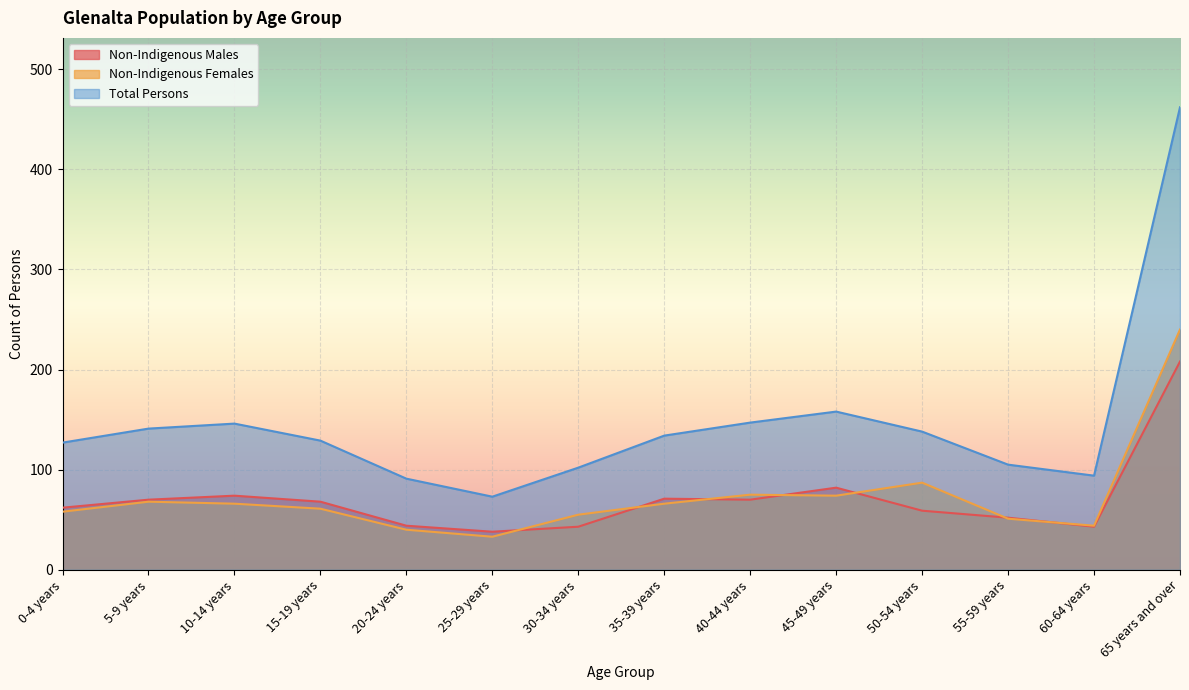

How many values in the Non-Indigenous Males series are below 68?

7